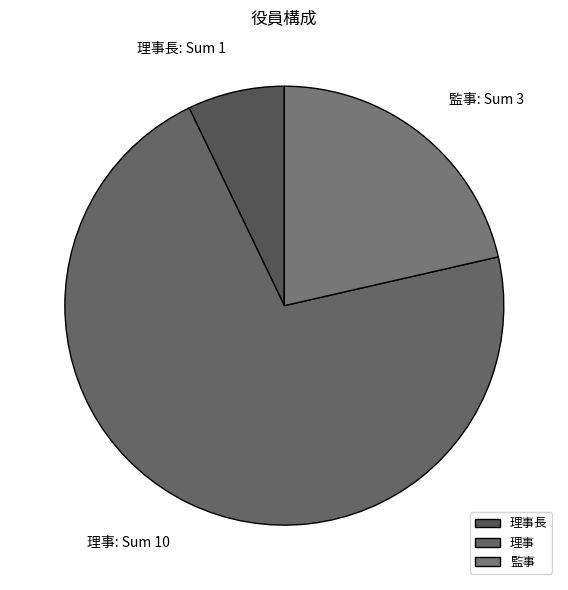

Combined, do 理事 and 理事長 account for over 50%?

Yes